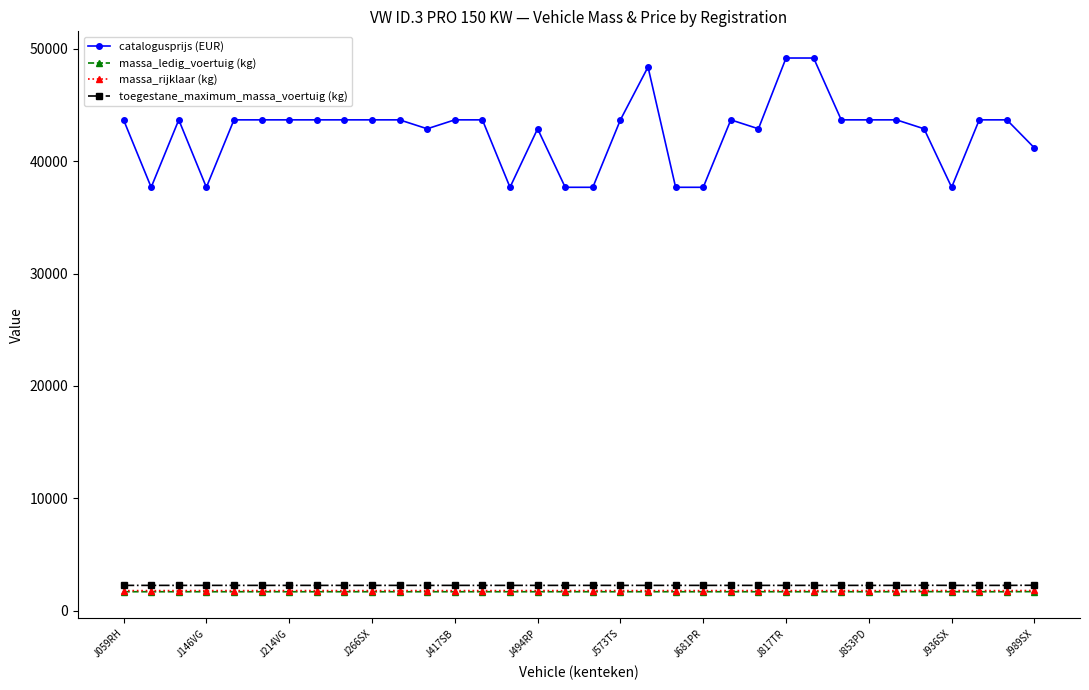

What is the greatest value displayed?

49176